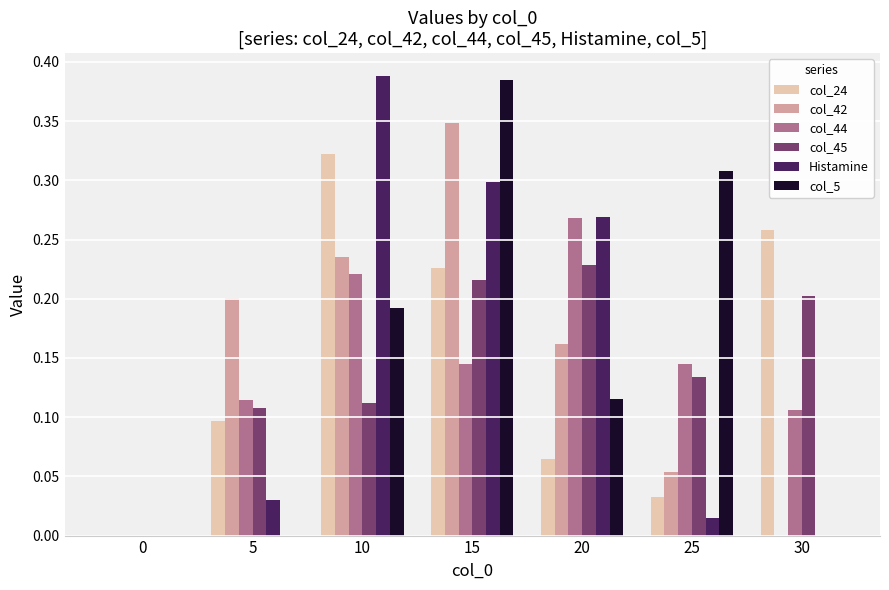

The col_5 series shows 0.3 at 30. True or false?

False